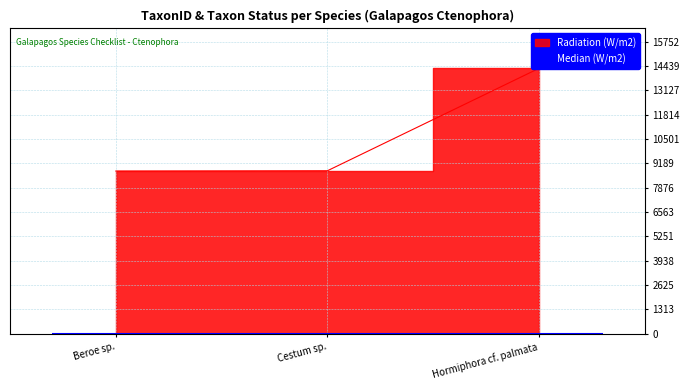

What is the sum of the values at Hormiphora cf. palmata and Cestum sp.?

23114